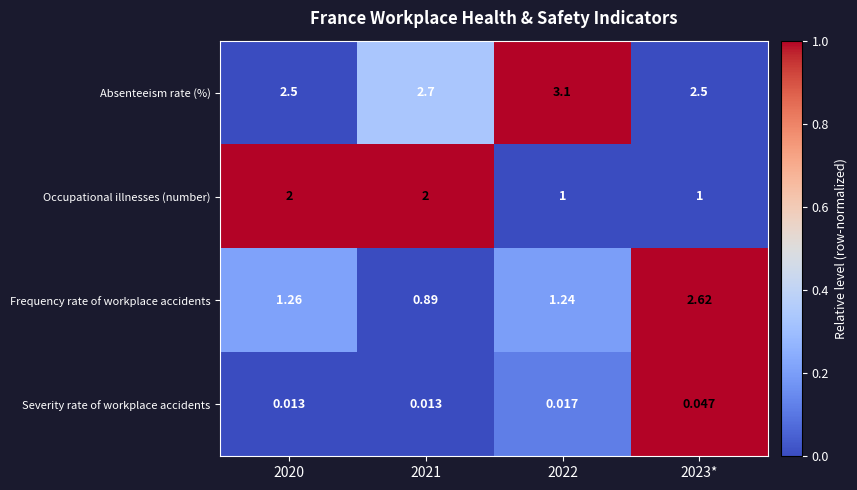

Which series has the widest spread of values?

Frequency rate of workplace accidents